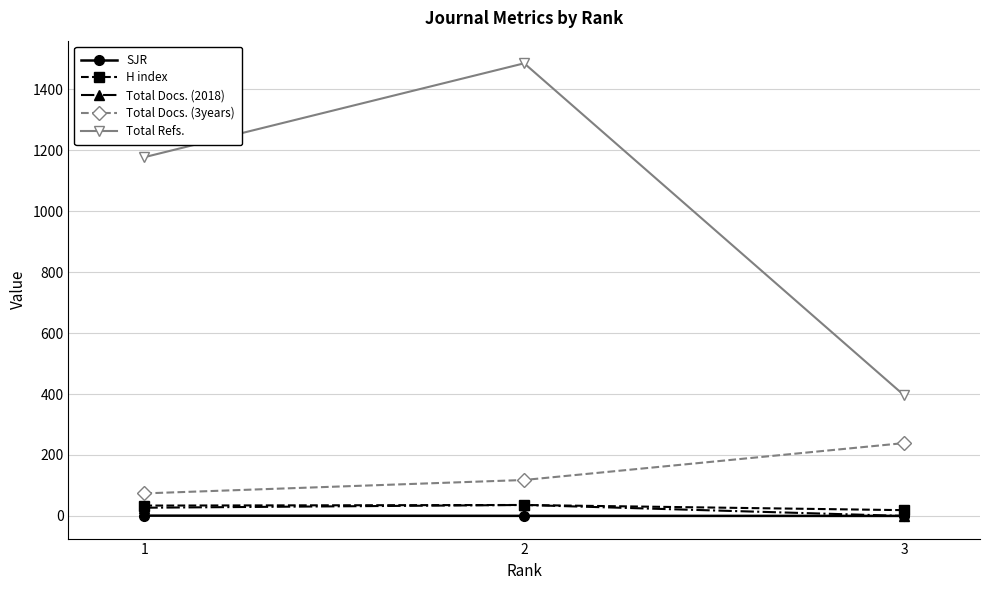

What is the highest value of the Total Docs. (2018) series?

36.0